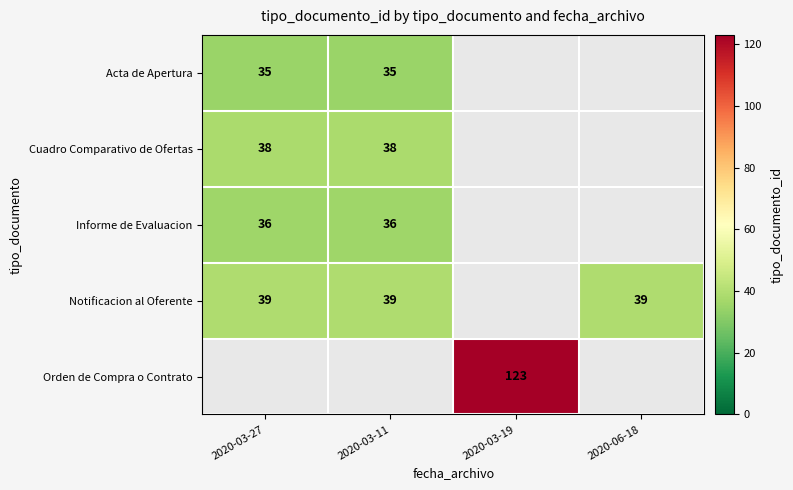

What is the minimum value shown in the chart?

35.0